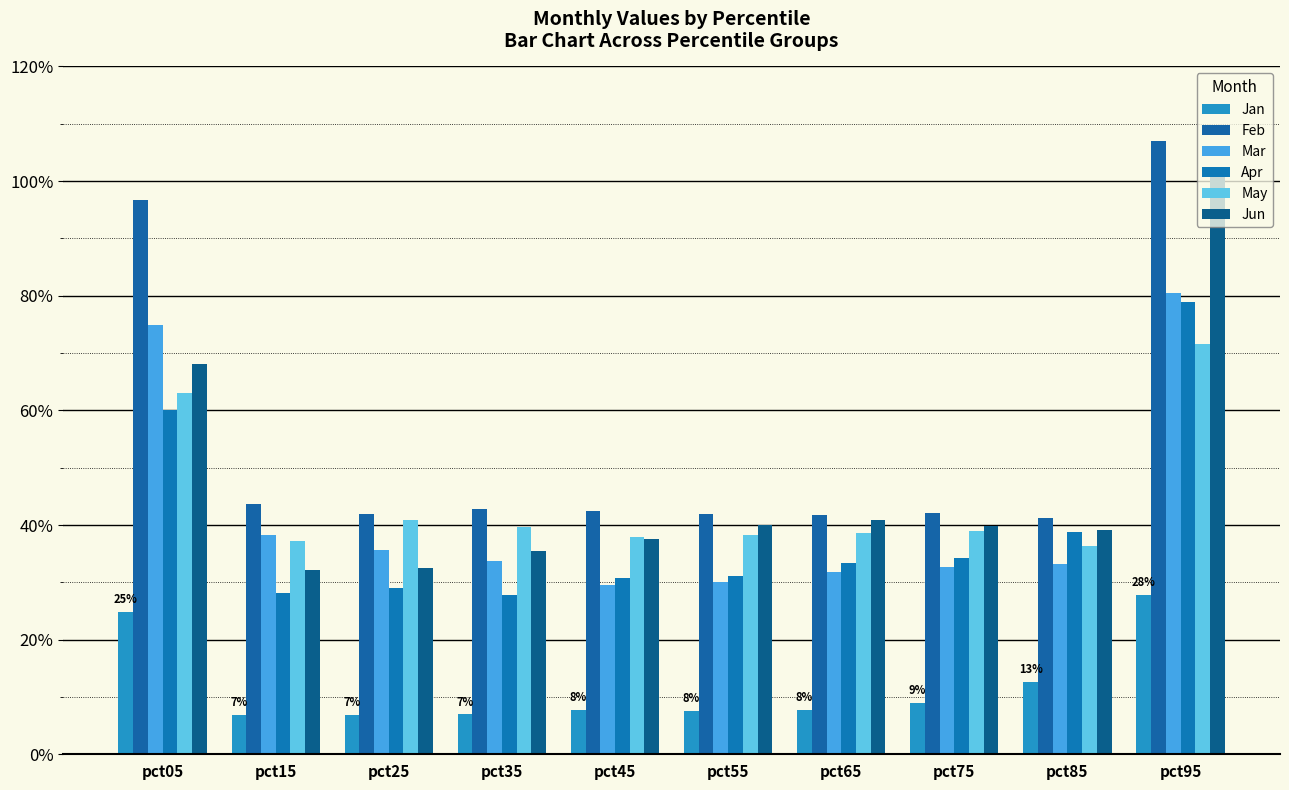

What are all the series names shown in the legend?

Jan, Feb, Mar, Apr, May, Jun